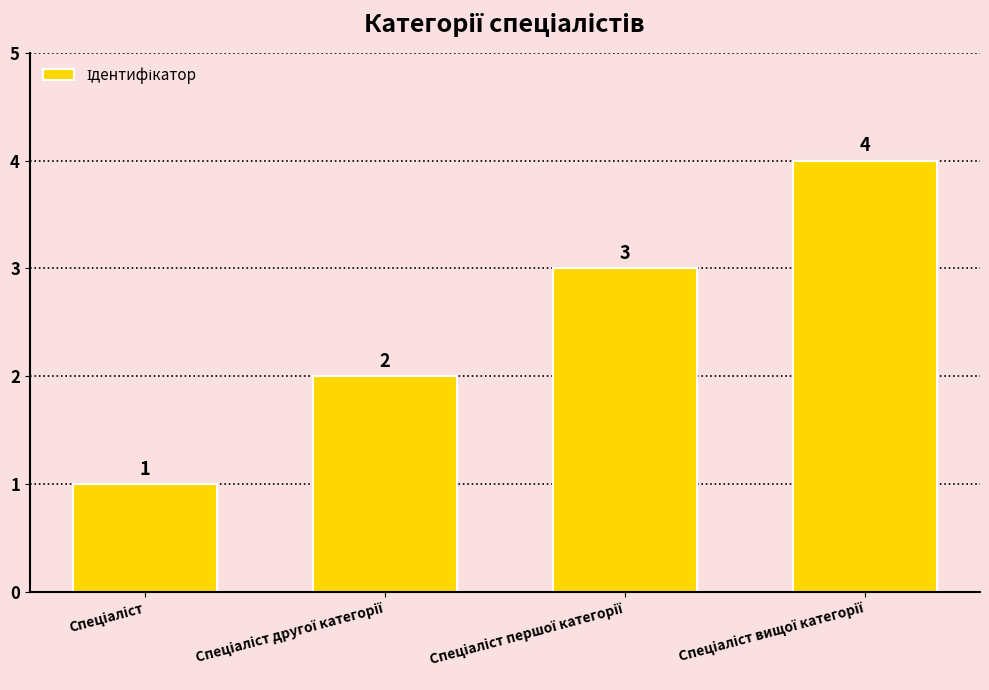

What is the maximum value shown in the chart?

4